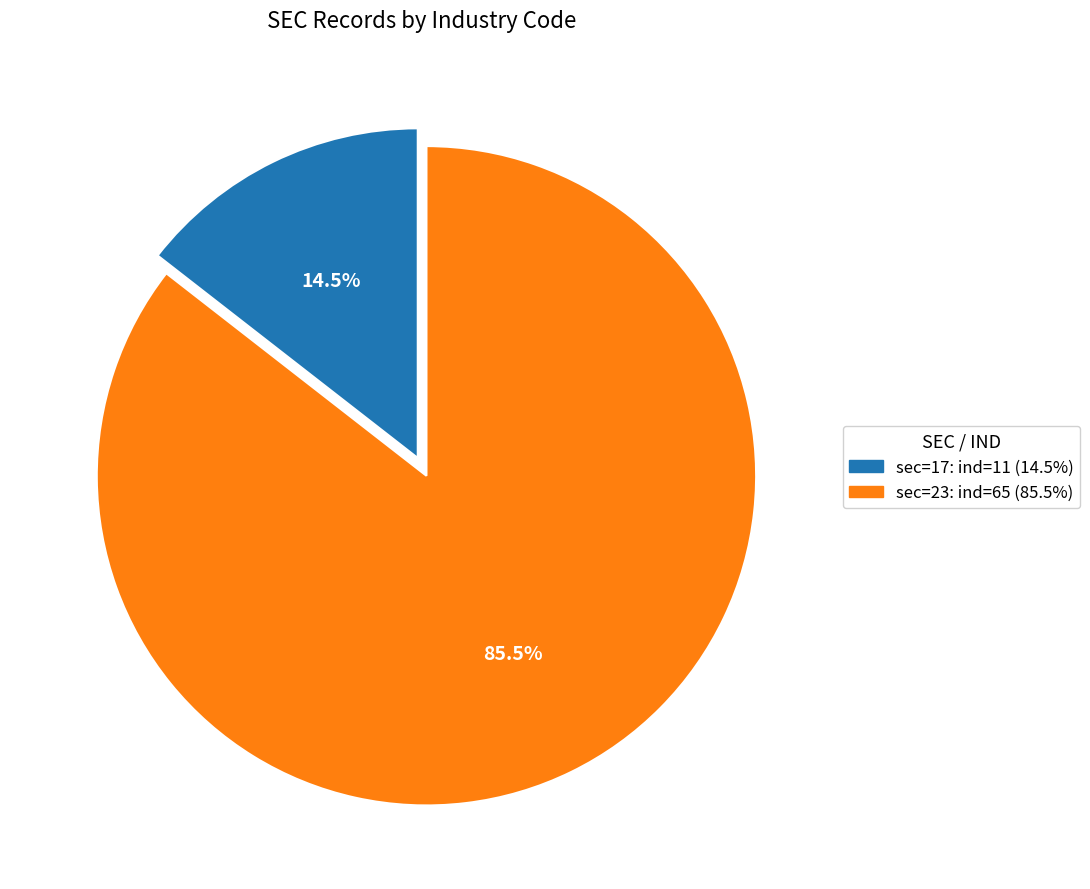

Does any single category account for the majority?

Yes